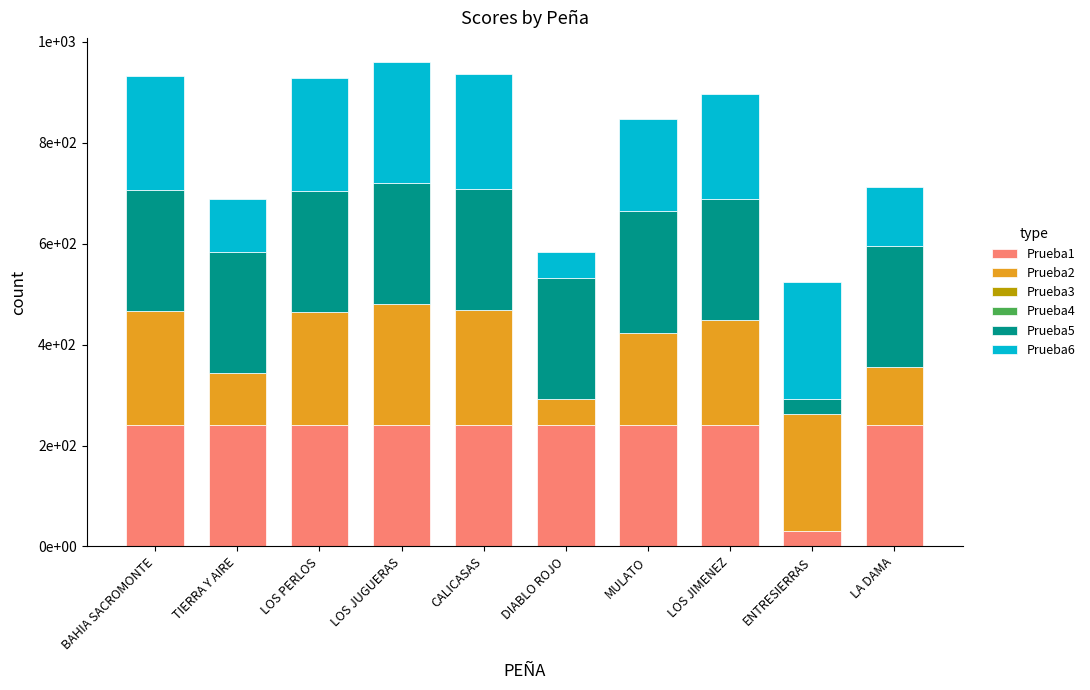

Does the chart contain any negative values?

No